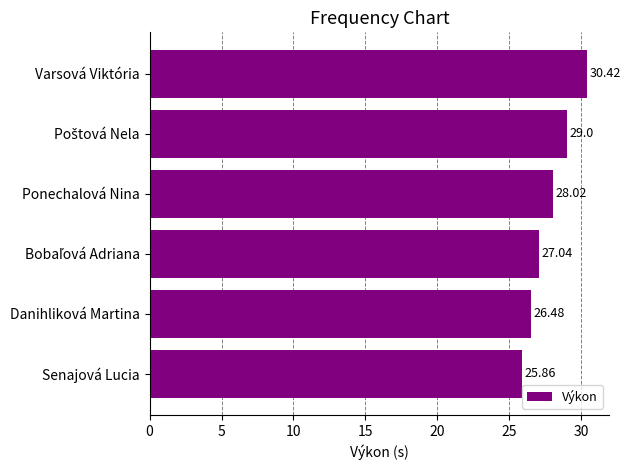

Which category has the highest value across all series?

Varsová Viktória